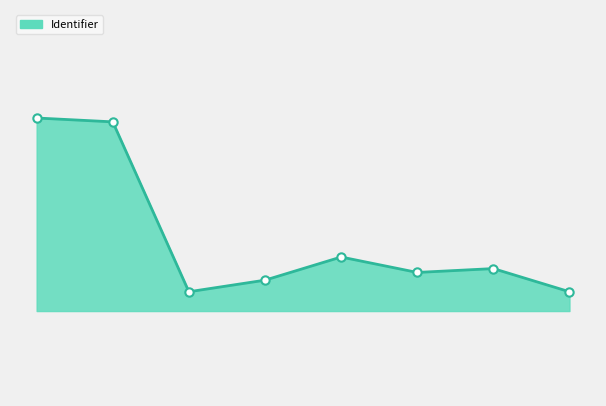

Which label corresponds to the largest value in the chart?

2016-04-12